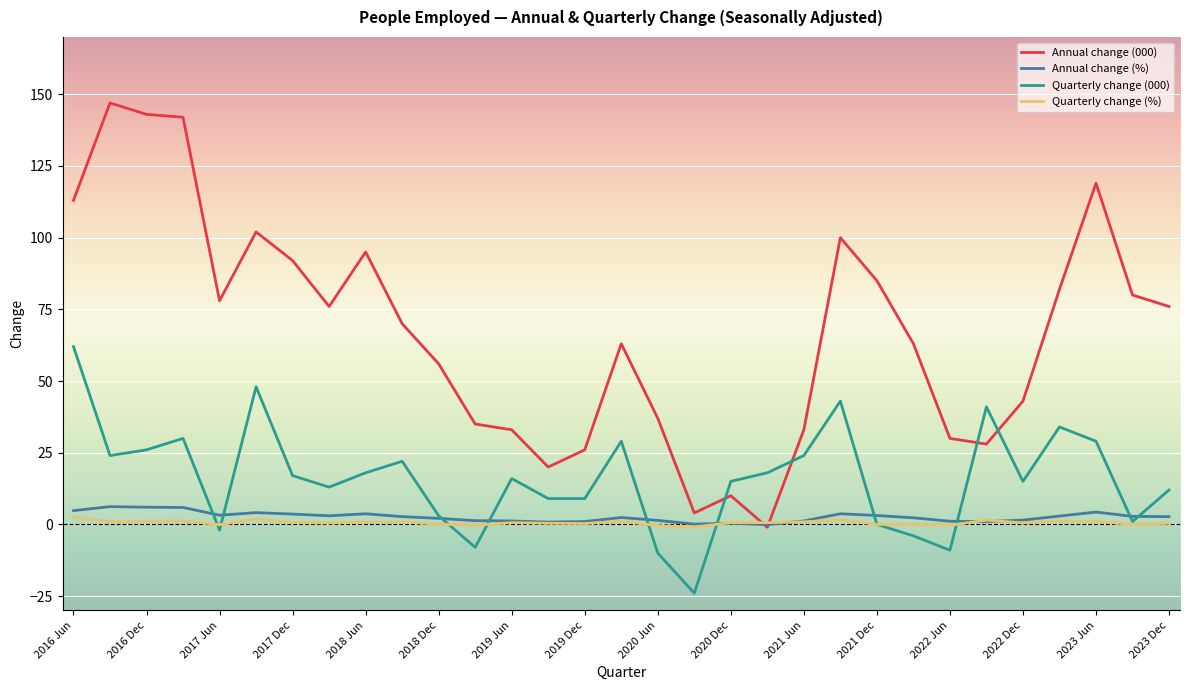

Which series has the widest spread of values?

Annual change (000)